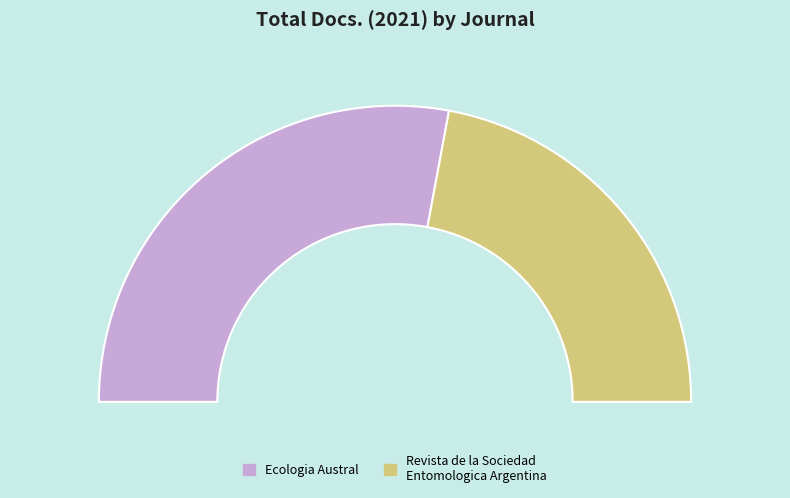

What percentage is the Ecologia Austral slice, to the nearest percent?

56%